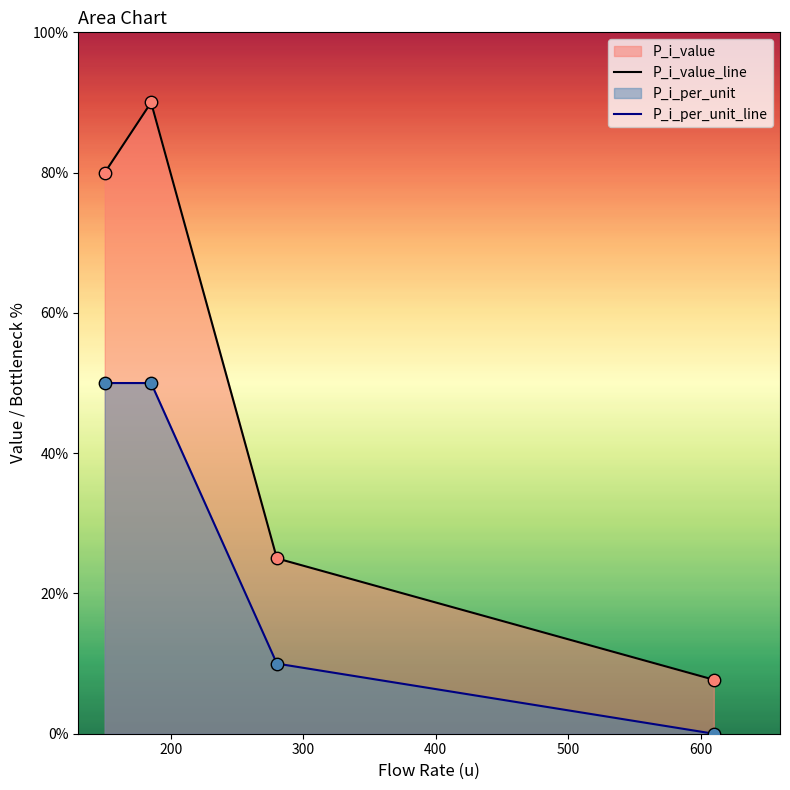

At how many categories does at least one series exceed 14?

3